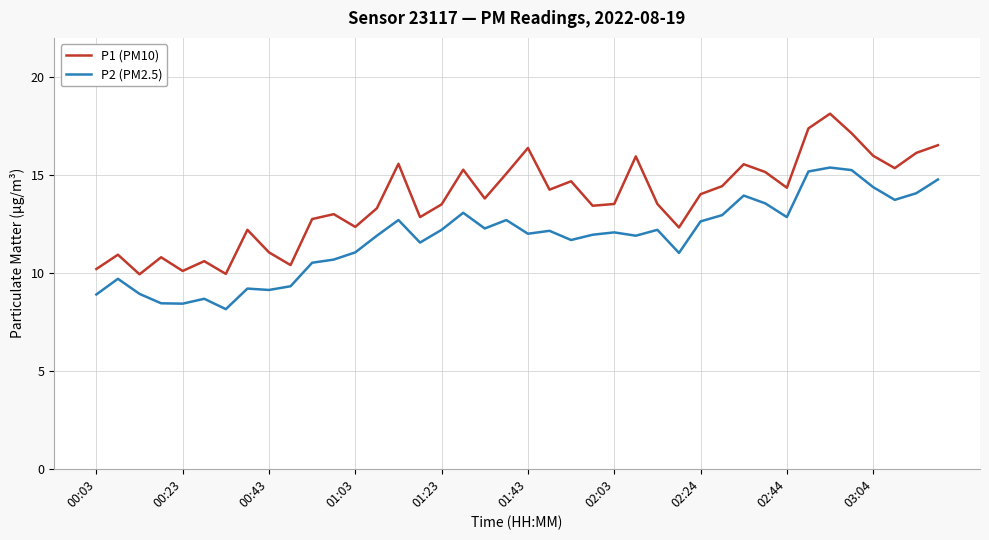

What is the greatest value displayed?

18.1